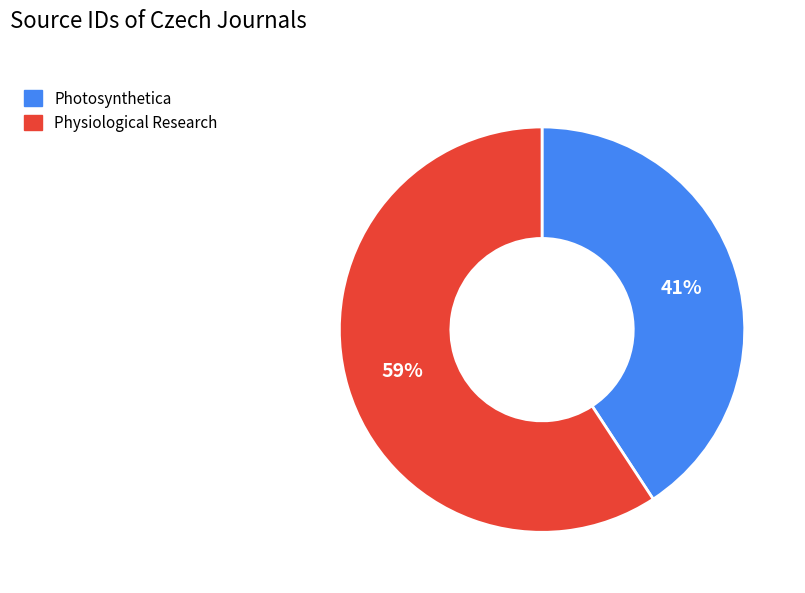

To the nearest percent, what is the combined percentage of Physiological Research and Photosynthetica?

100%